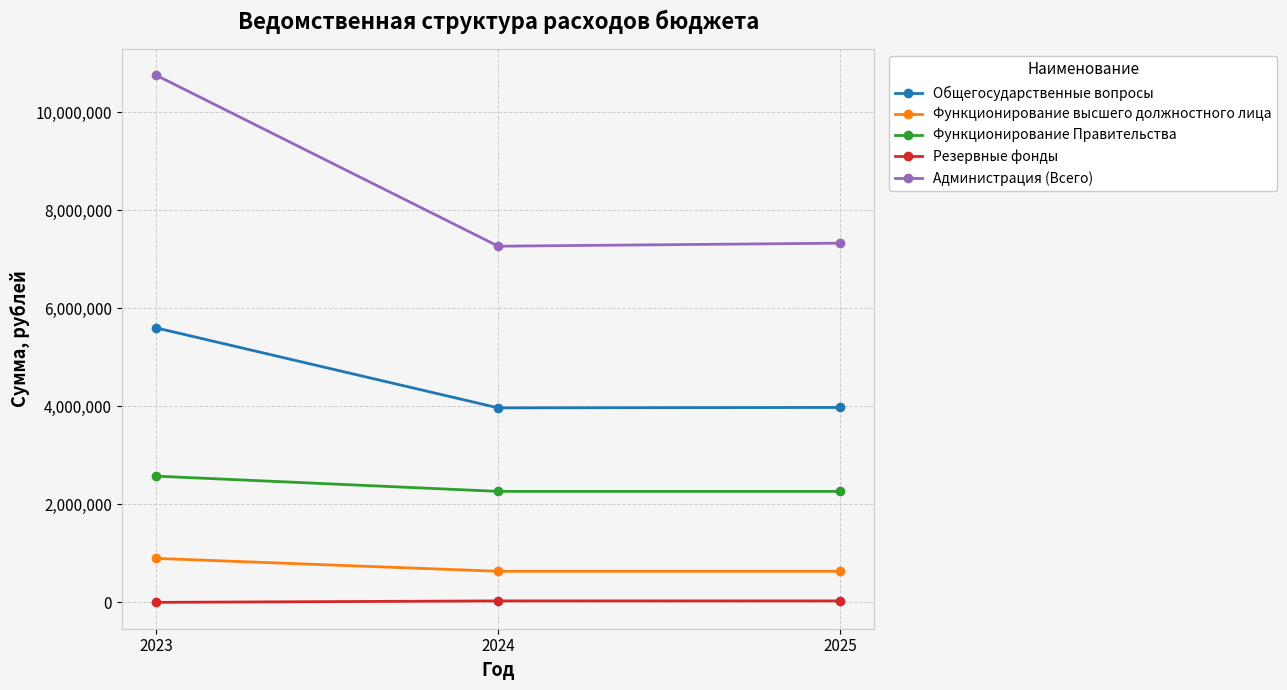

At which label does Функционирование высшего должностного лица reach its peak?

2023